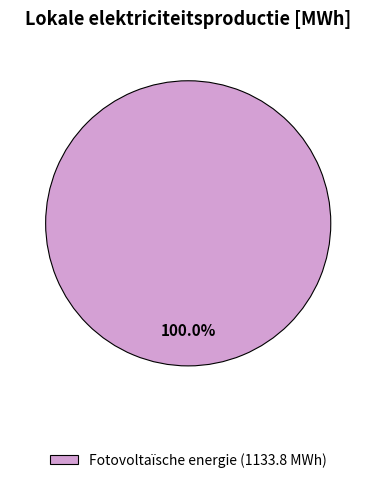

Does any single category account for the majority?

Yes